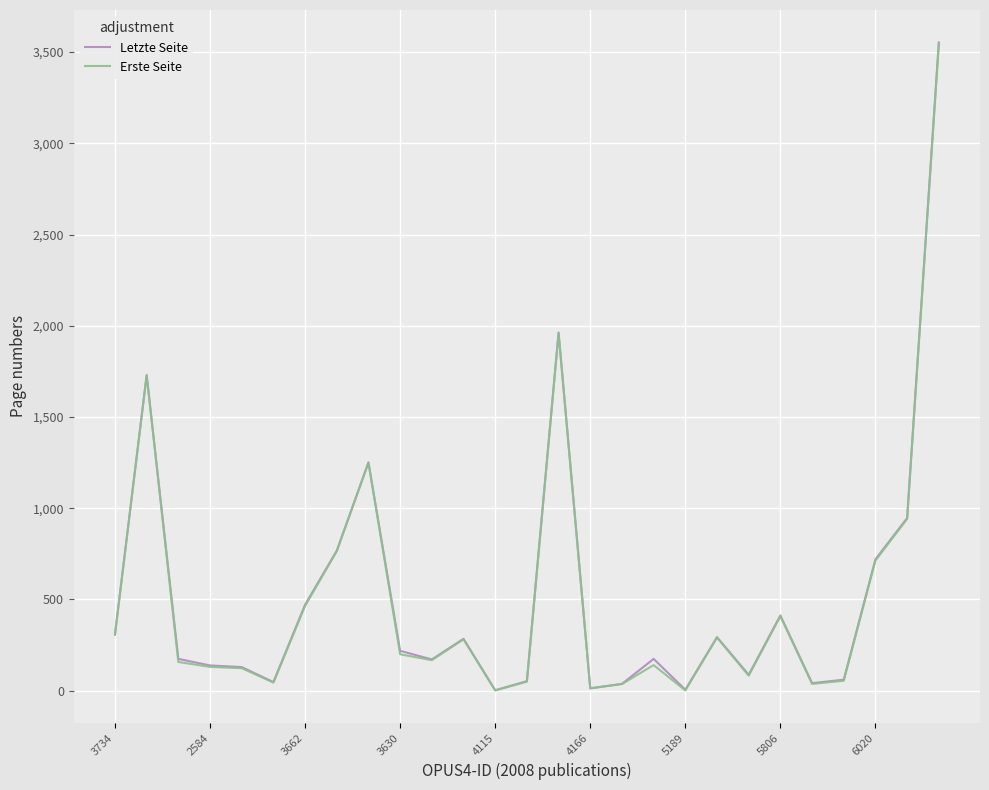

What is the maximum value shown in the chart?

3553